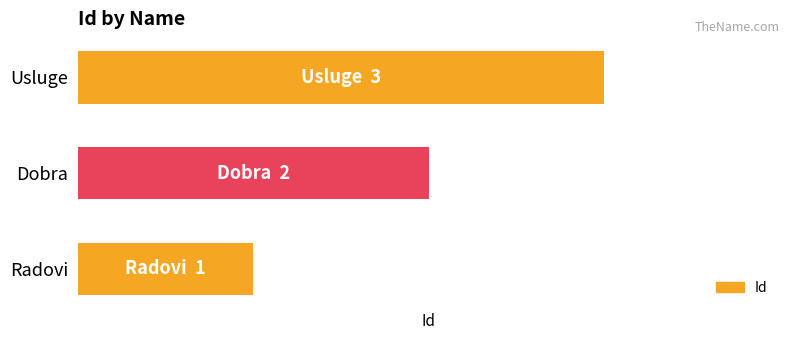

Where is the data nearest to the value 2?

Dobra